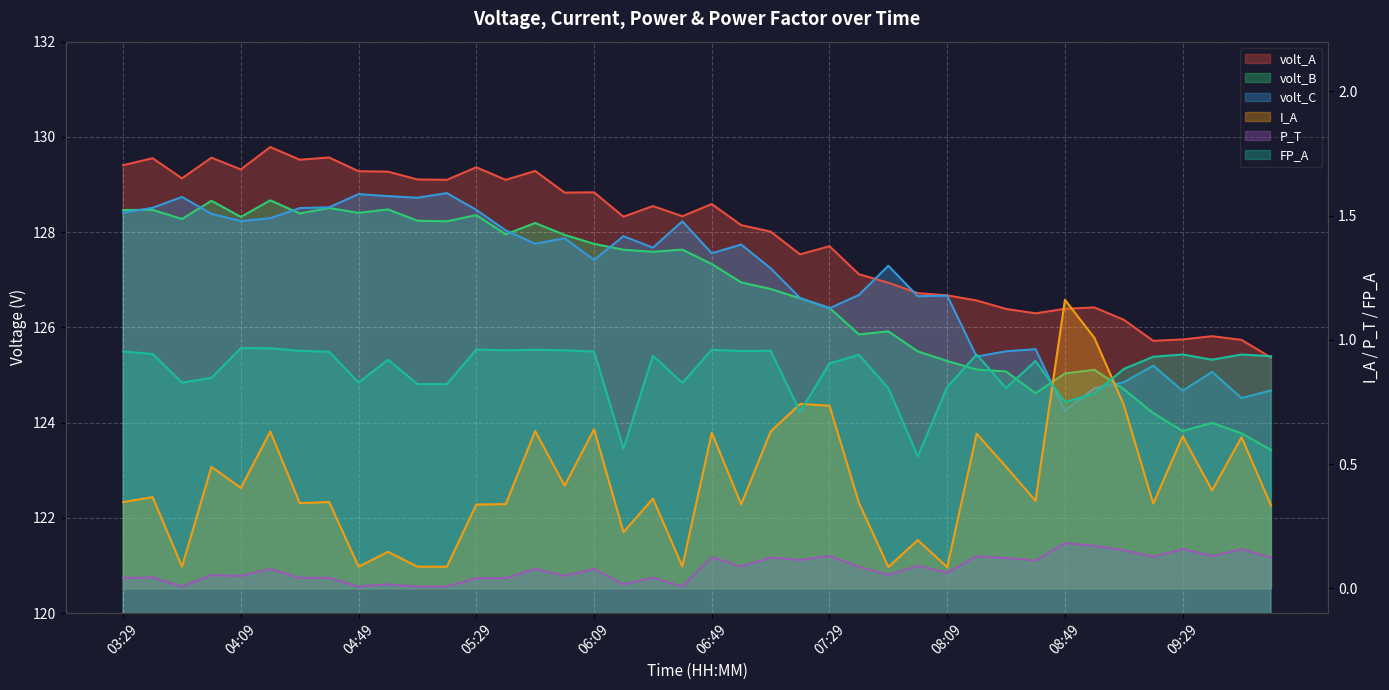

Which series has the largest total across all categories?

volt_A